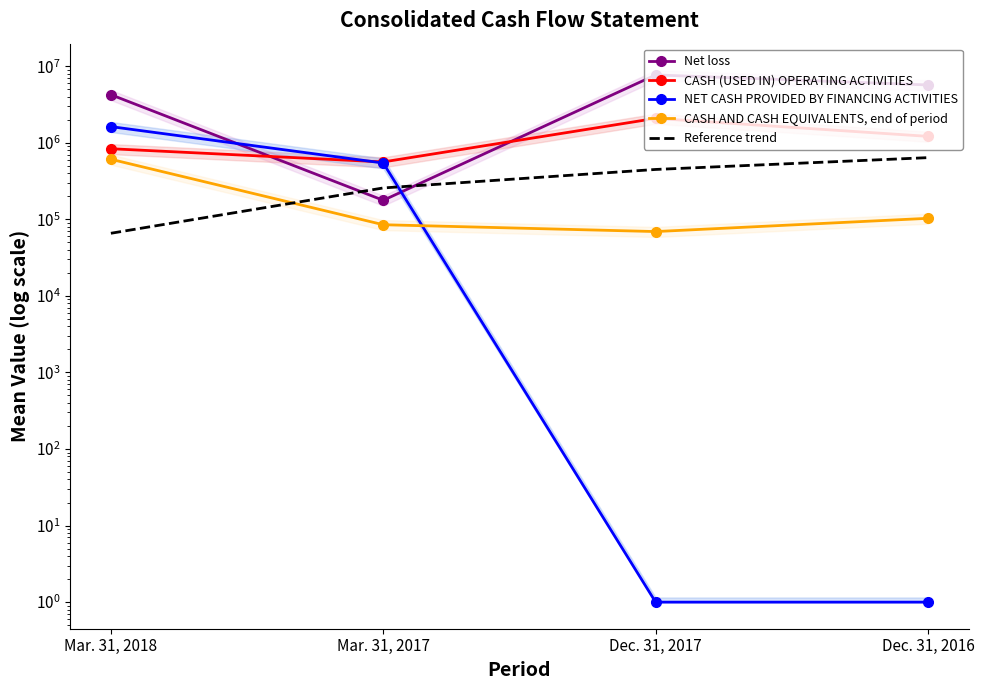

True or false: Reference trend has more than 1 points higher than both neighbors.

False